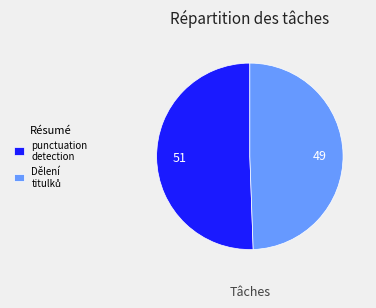

Which slice is the largest?

punctuation detection